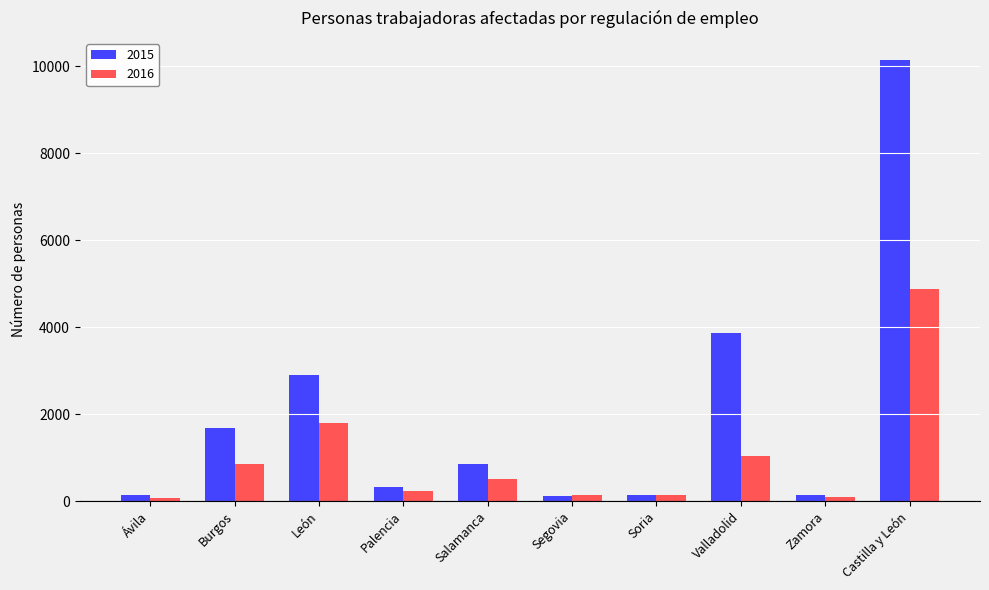

At which category is the sum across all series the highest?

Castilla y León